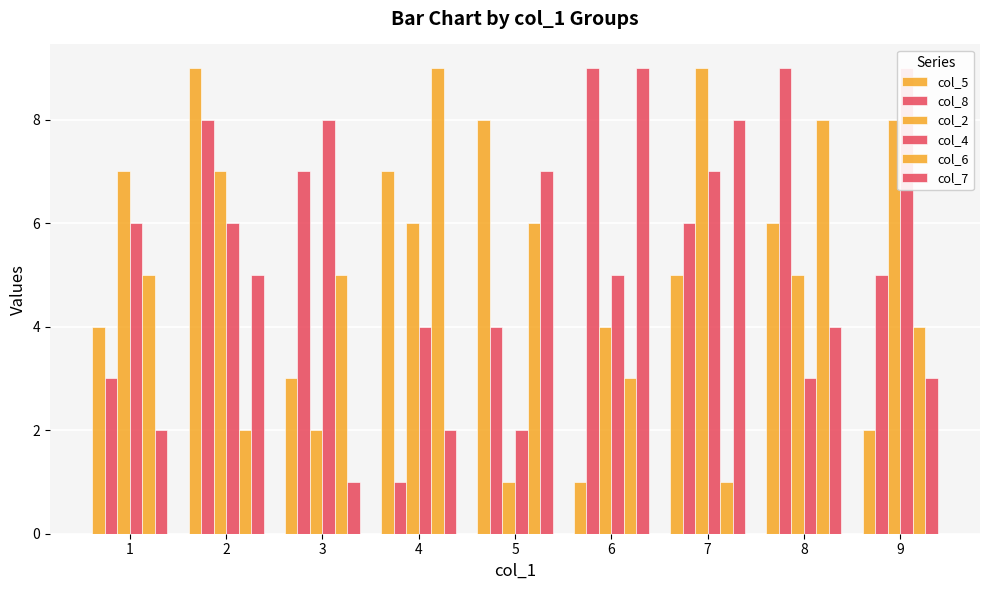

At which category is the sum across all series the highest?

2